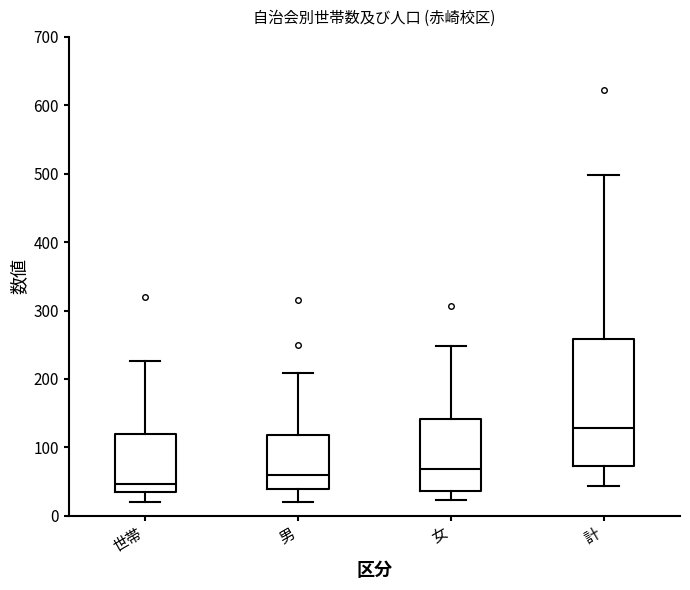

Reading left to right, transcribe this box plot: for each box, give where its median line is, the range the box spans, and where its two whiskers end, as read against the y-axis. The values are not printed on the chart, so give them approximately, as read against the axis.

世帯: median 50, box 30 to 120, whiskers 20 to 230
男: median 60, box 40 to 120, whiskers 20 to 210
女: median 70, box 40 to 140, whiskers 20 to 250
計: median 130, box 70 to 260, whiskers 40 to 500